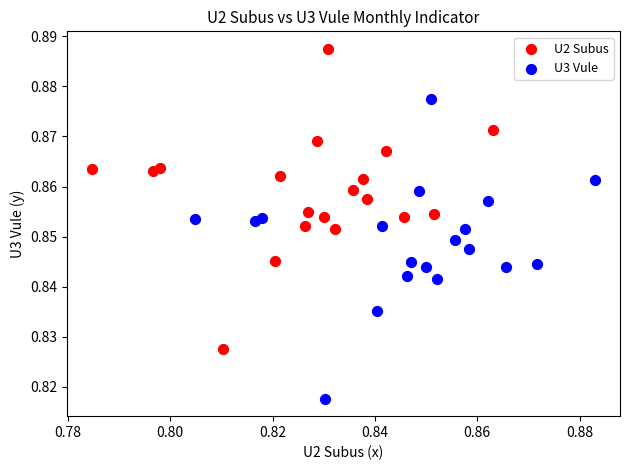

Which series reaches the minimum Y coordinate?

U3 Vule